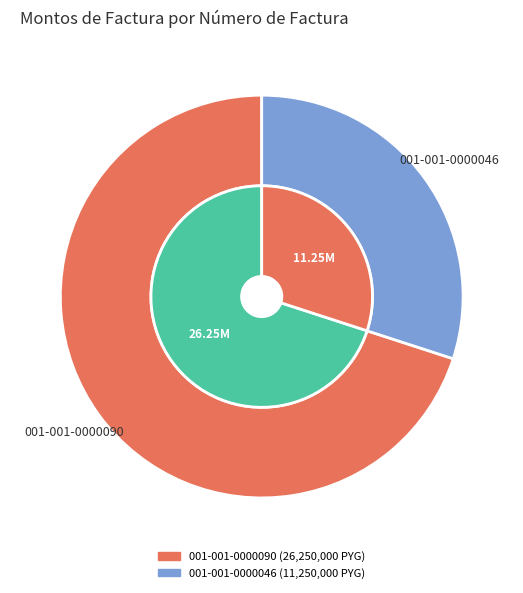

What is the largest slice in the pie chart?

001-001-0000090